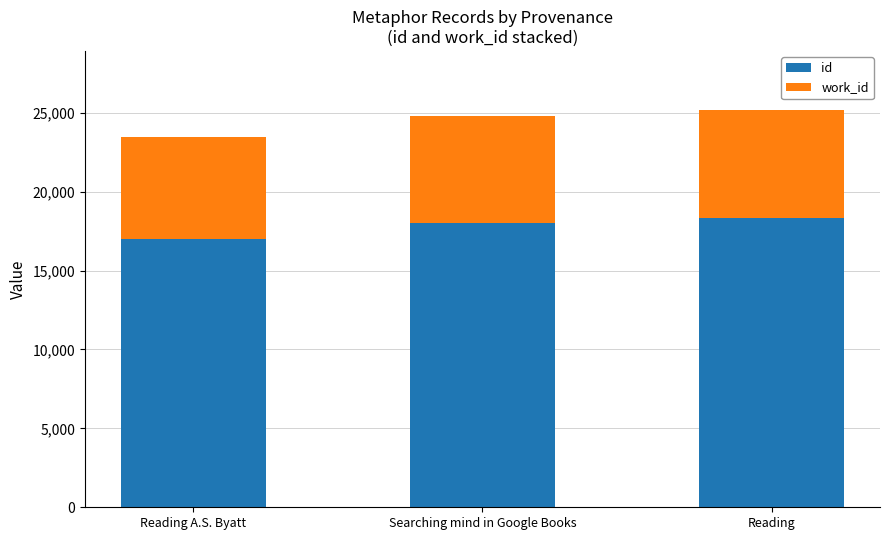

Is it true that id equals 18314 at Reading?

True